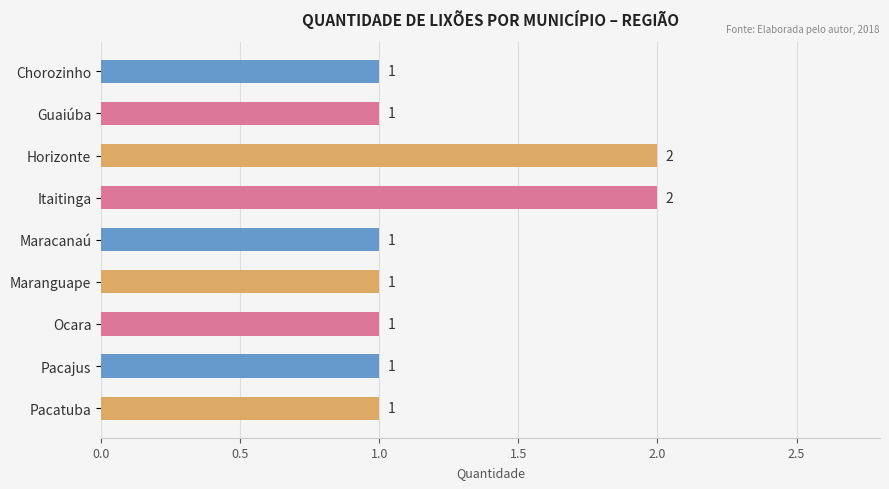

Count the values in the range 1 to 2.

9